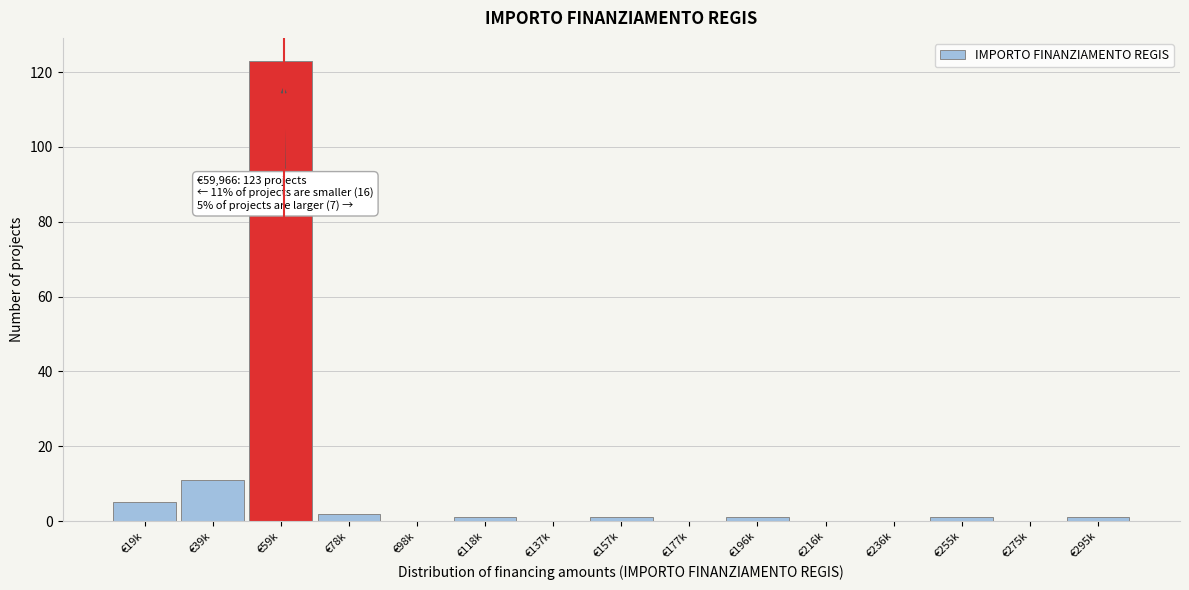

Reading right to left, extract all data points from this chart.

€295k=1	€275k=0	€255k=1	€236k=0	€216k=0	€196k=1	€177k=0	€157k=1	€137k=0	€118k=1	€98k=0	€78k=2	€59k=123	€39k=11	€19k=5